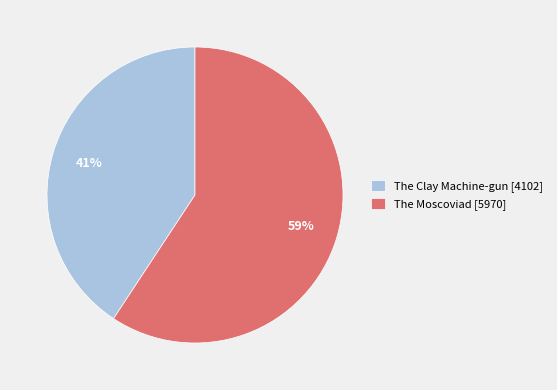

Which has a higher value, The Moscoviad [5970] or The Clay Machine-gun [4102]?

The Moscoviad [5970]